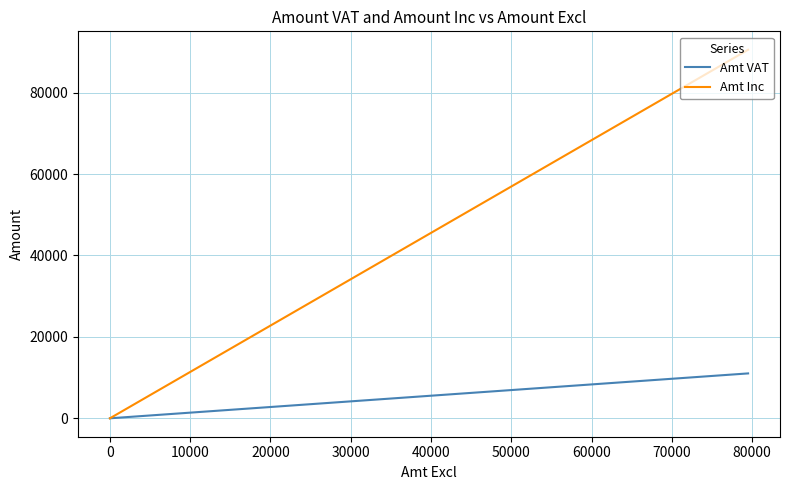

How many distinct data groups are displayed?

2